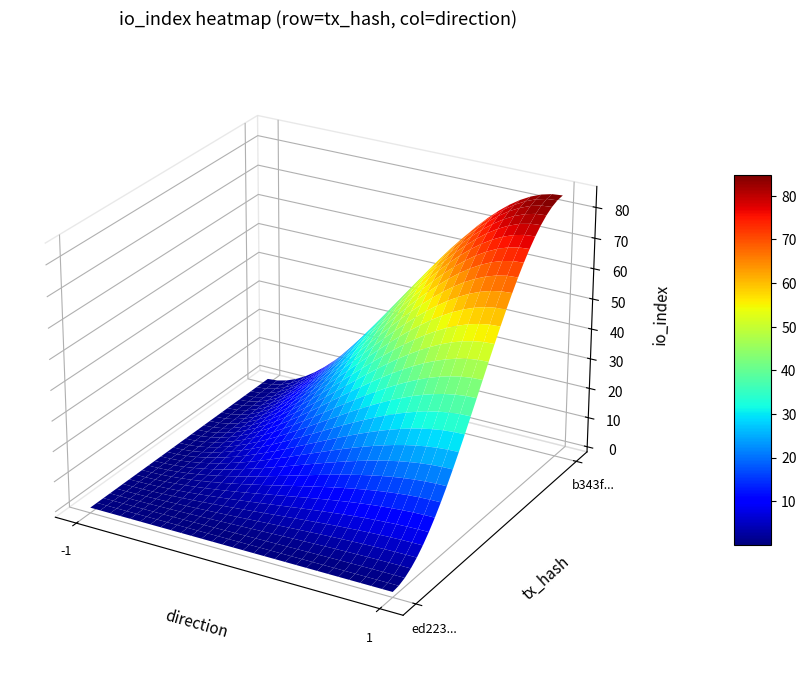

How many series are shown in this chart?

2